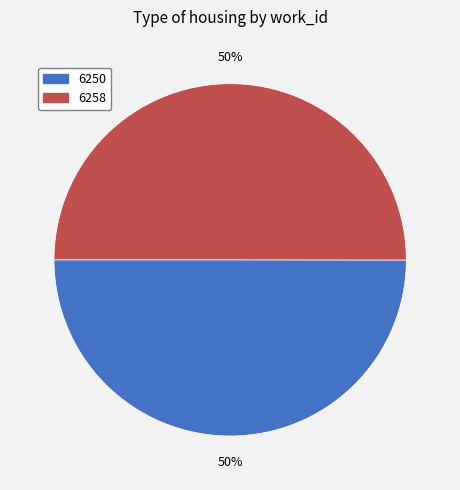

To the nearest percent, what is the combined percentage of 6250 and 6258?

100%